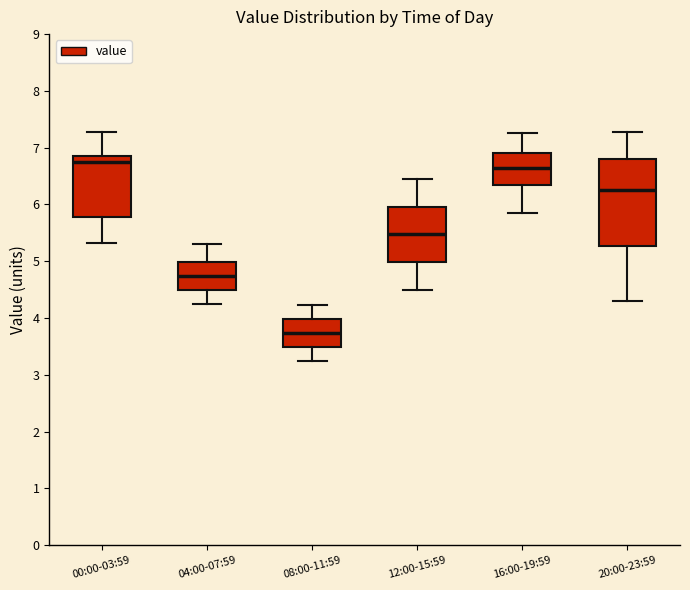

Which box is the tallest, from its lower edge to its upper edge?

20:00-23:59